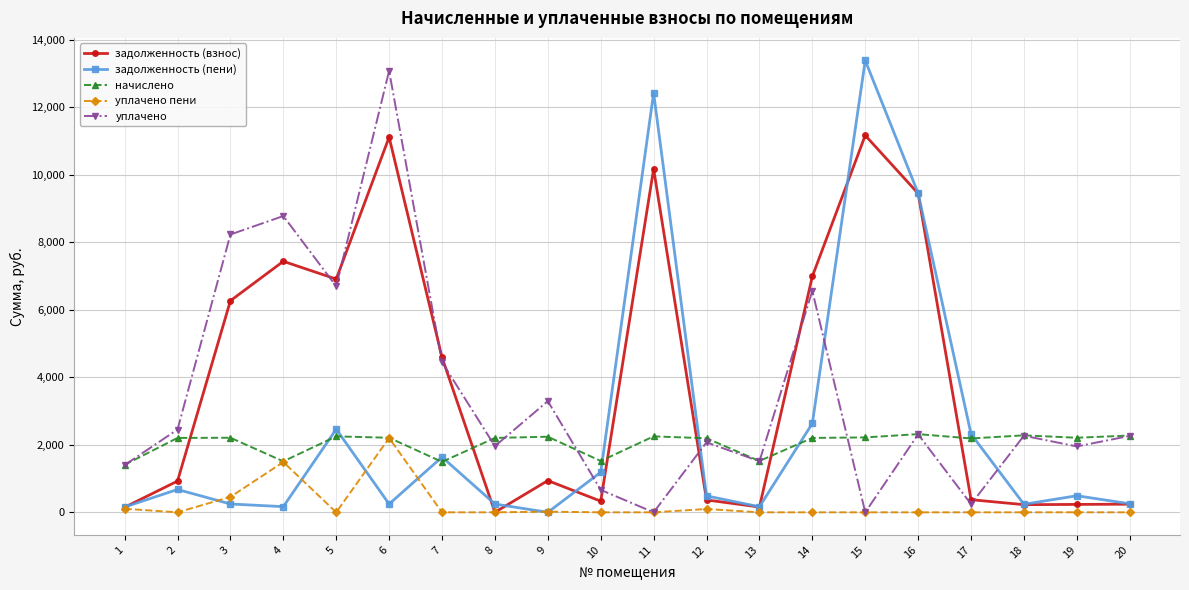

At which category does задолженность (пени) reach its first local peak?

2